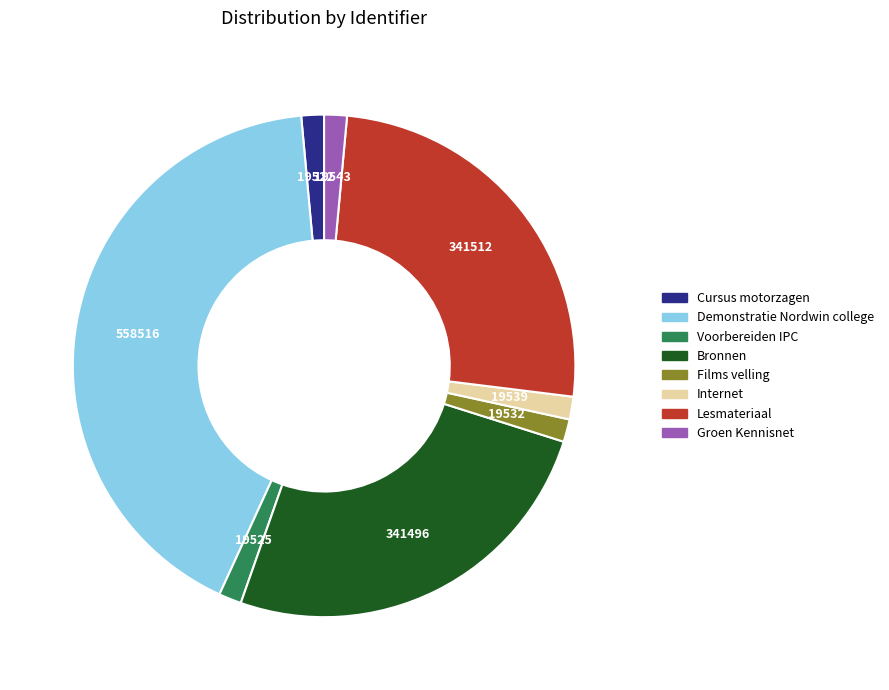

Combined, do Internet and Groen Kennisnet account for over 50%?

No